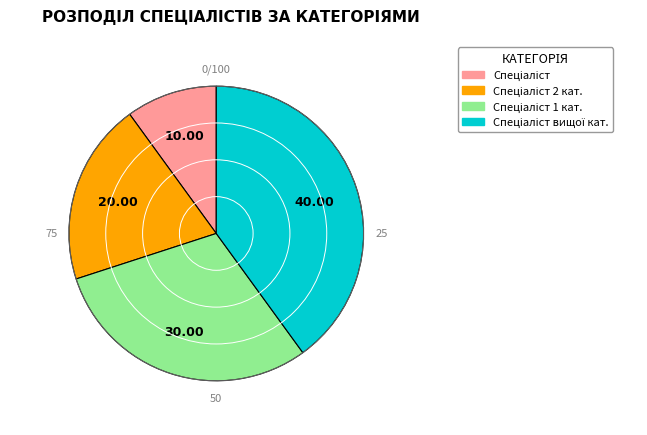

Is there any slice that represents more than half of the pie?

No